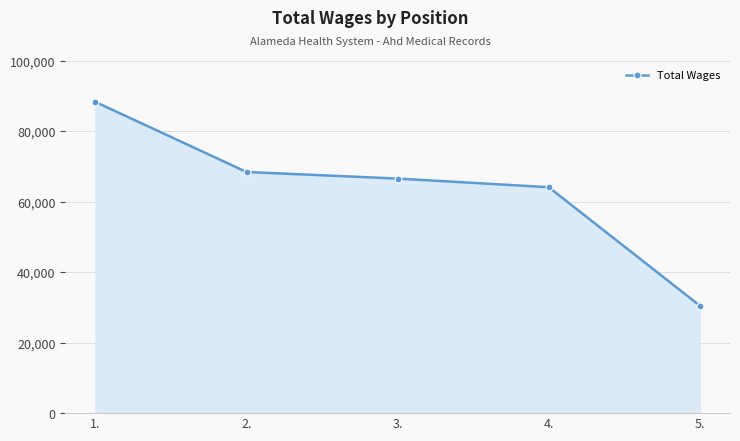

List the labels in order of value, largest first.

1., 2., 3., 4., 5.